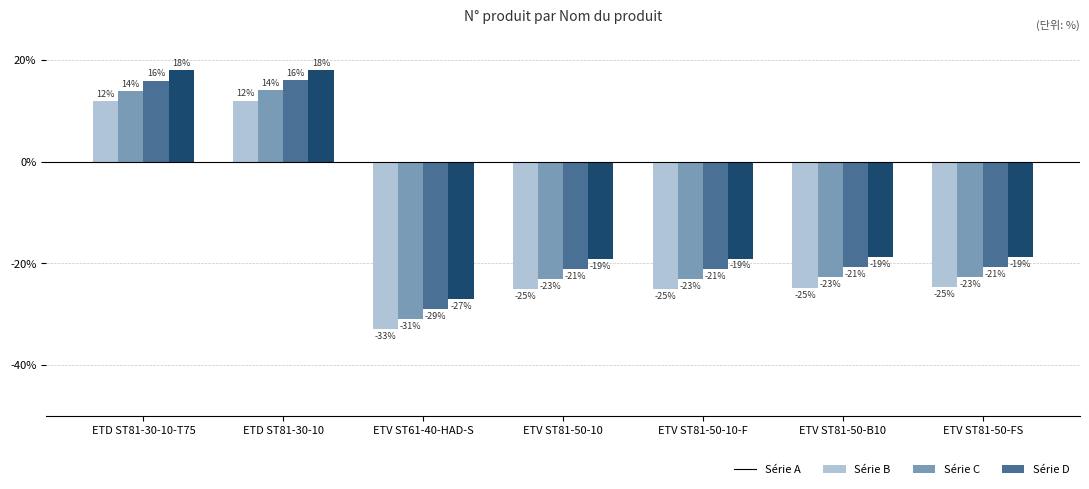

What is the approximate value of Série B at ETD ST81-30-10?

14.0